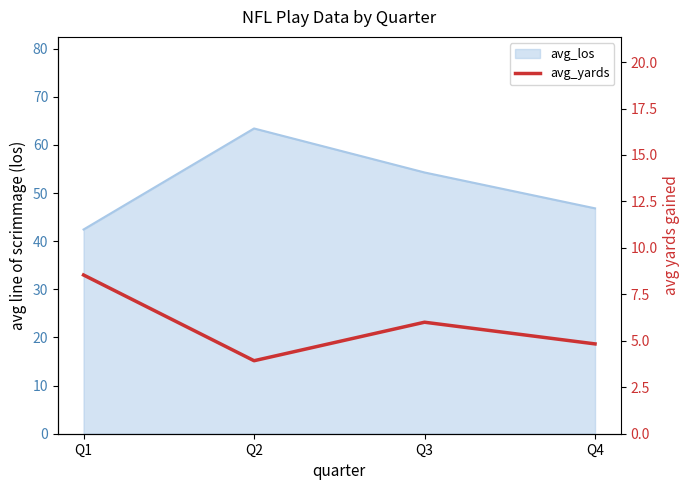

True or false: the data shows 6.6 at Q4.

False